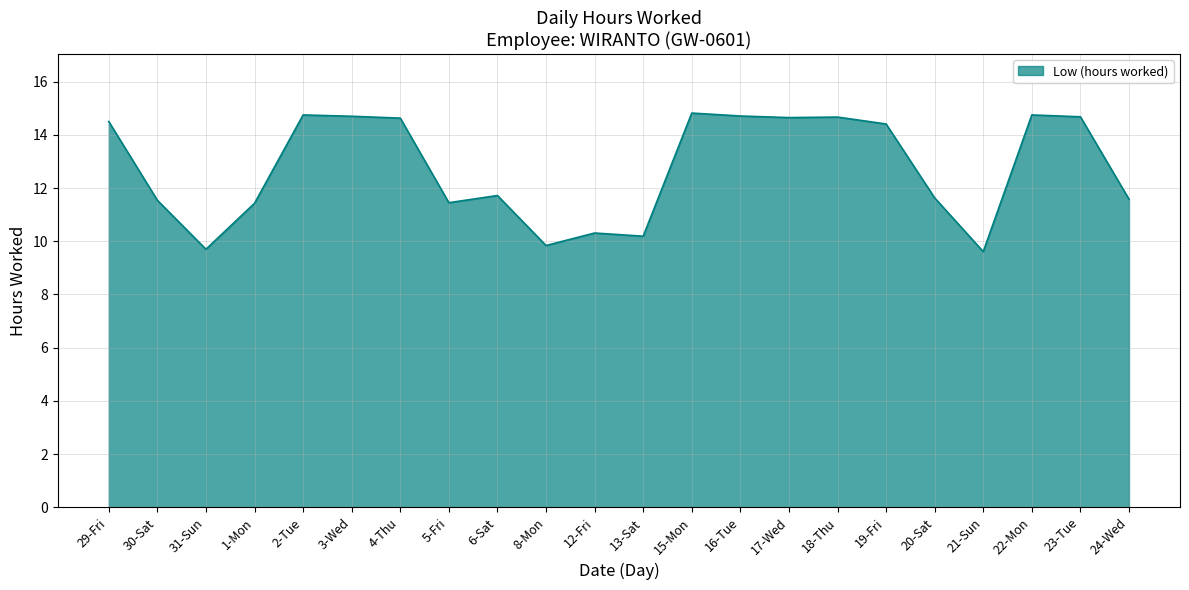

What is the difference between the maximum and minimum values?

5.2